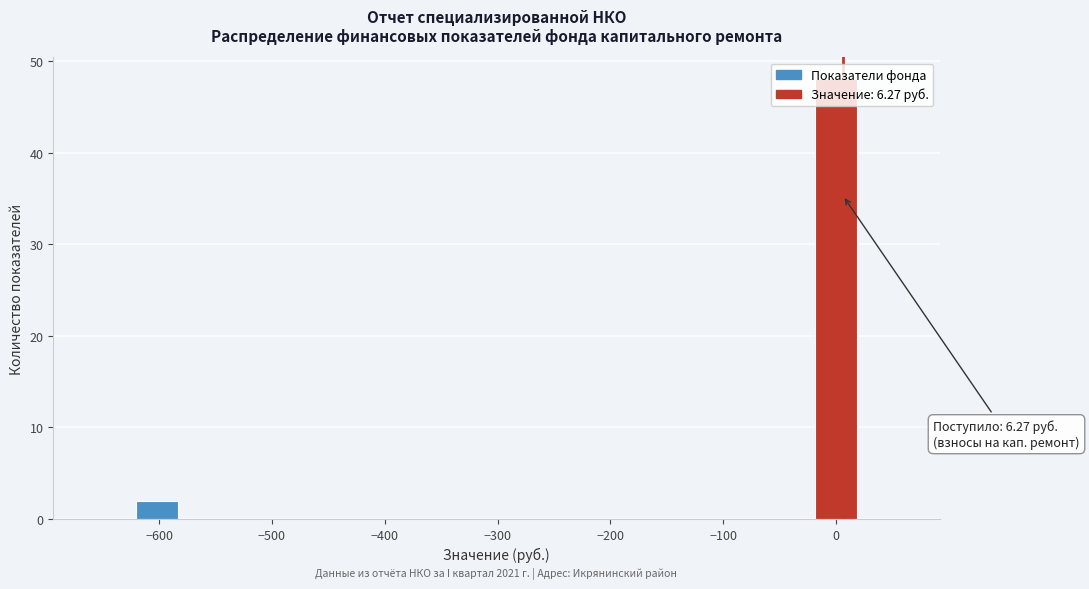

Around what value on the x-axis is the tallest bar? Give the approximate position of its centre, as read against the axis.

0